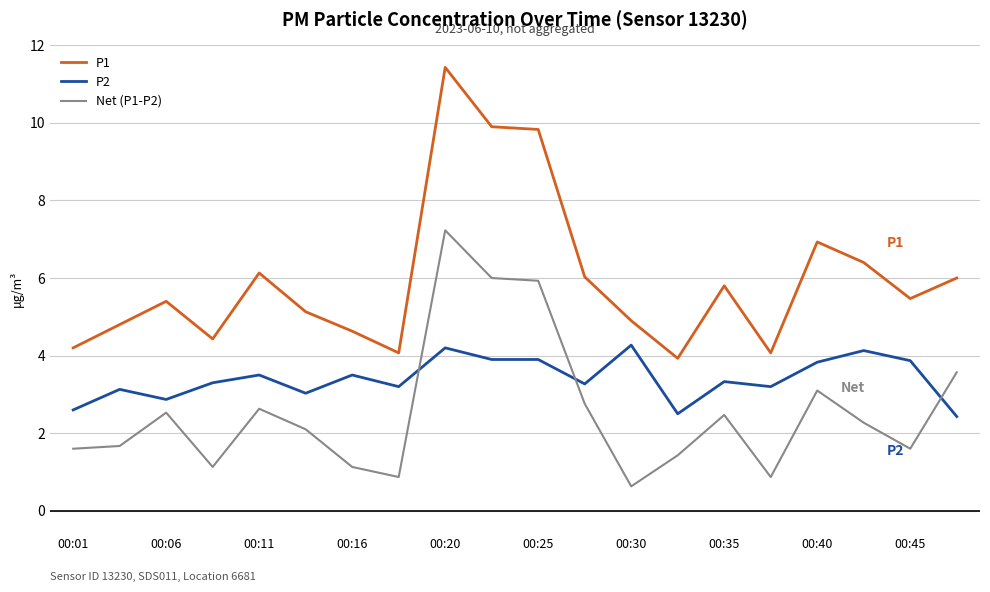

What are all the series names shown in the legend?

P1, P2, Net (P1-P2)